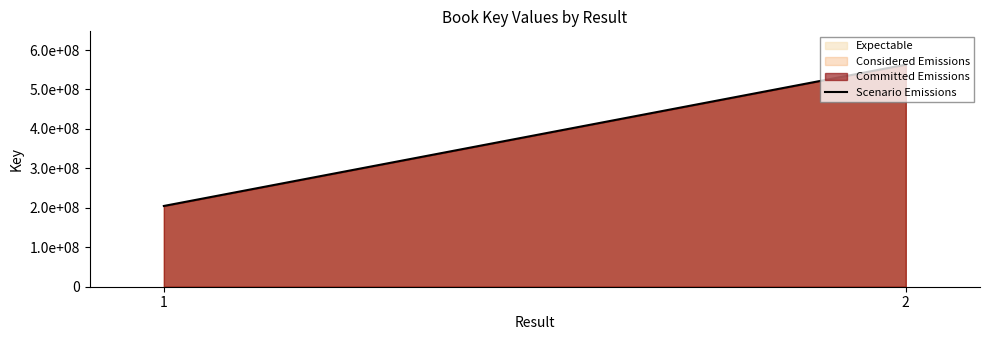

At which category does the chart reach its minimum across all series?

1